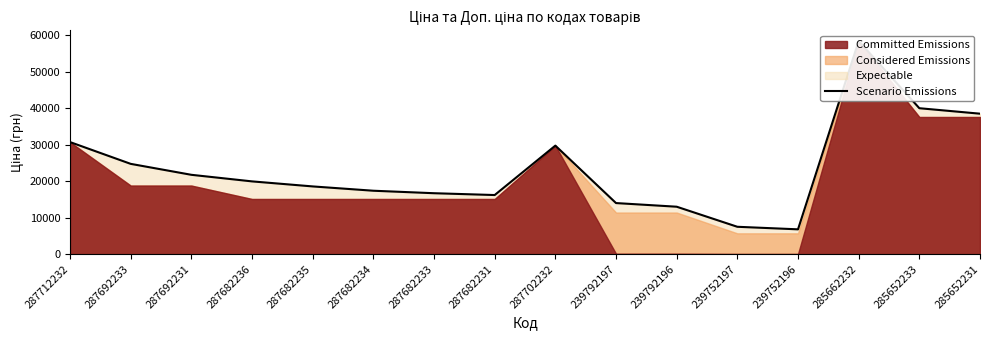

What is the change in value from 287692231 to 287682233?

-5046.9